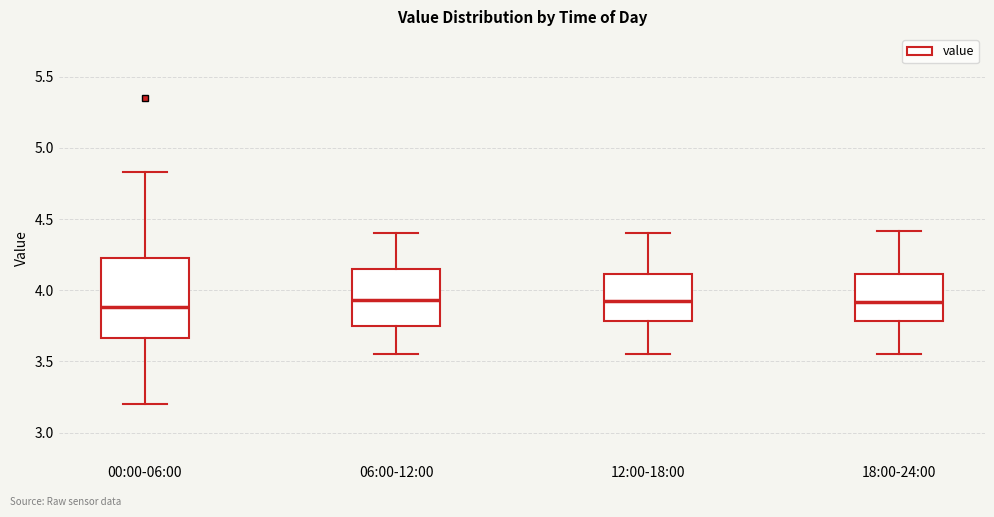

Reading left to right, transcribe this box plot: for each box, give where its median line is, the range the box spans, and where its two whiskers end, as read against the y-axis. The values are not printed on the chart, so give them approximately, as read against the axis.

00:00-06:00: median 3.90, box 3.65 to 4.25, whiskers 3.20 to 4.85
06:00-12:00: median 3.95, box 3.75 to 4.15, whiskers 3.55 to 4.40
12:00-18:00: median 3.95, box 3.80 to 4.10, whiskers 3.55 to 4.40
18:00-24:00: median 3.90, box 3.80 to 4.10, whiskers 3.55 to 4.40